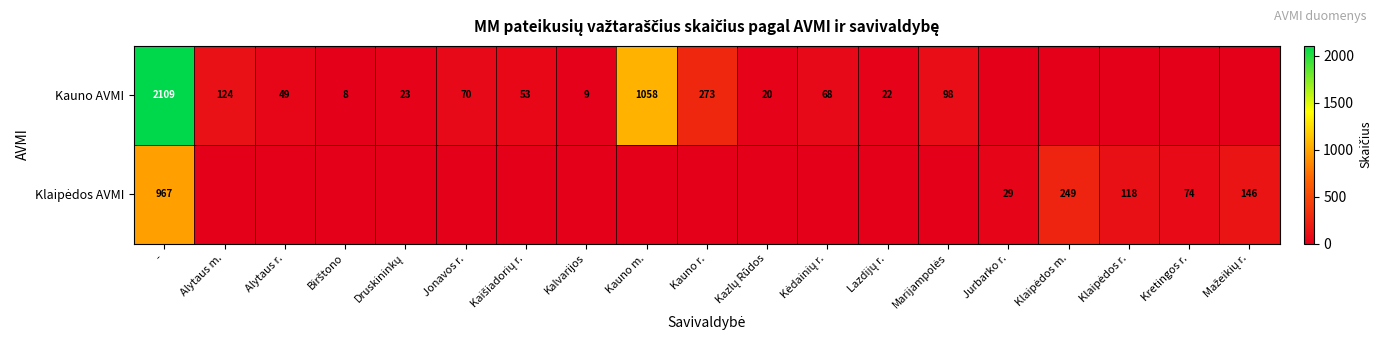

At Alytaus m., list the series in order from largest to smallest.

Kauno AVMI, Klaipėdos AVMI